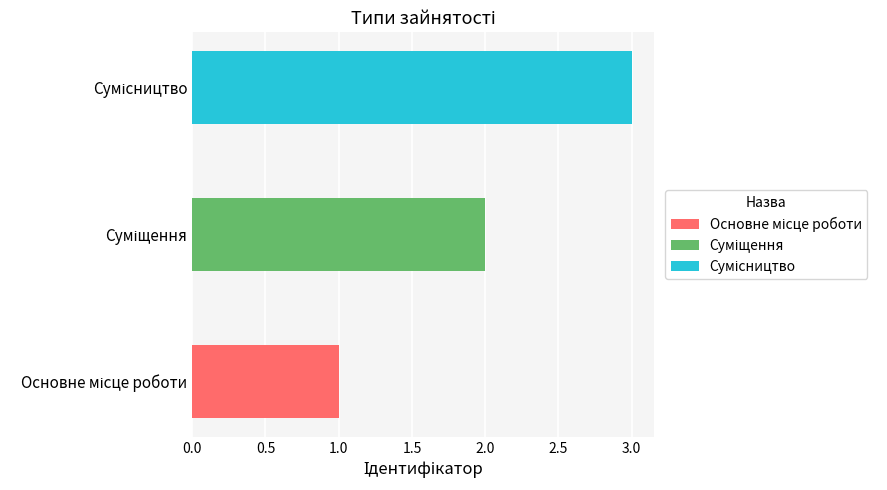

What position from the right is Суміщення?

2